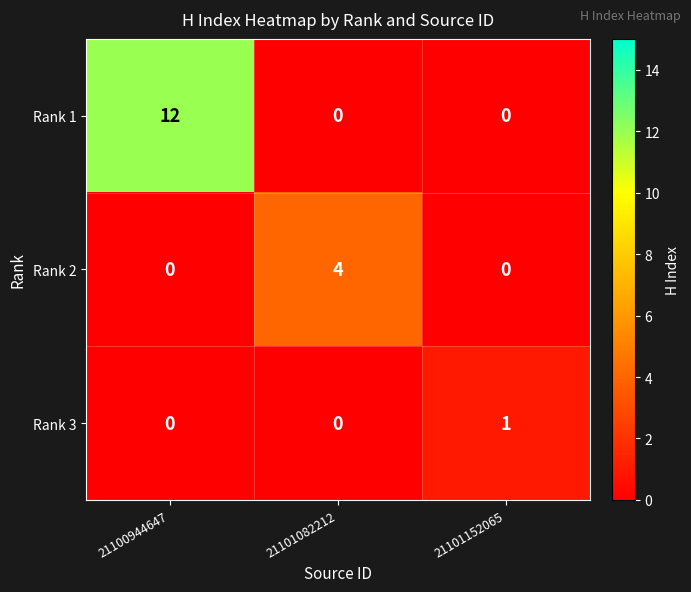

Which category has the highest value across all series?

21100944647